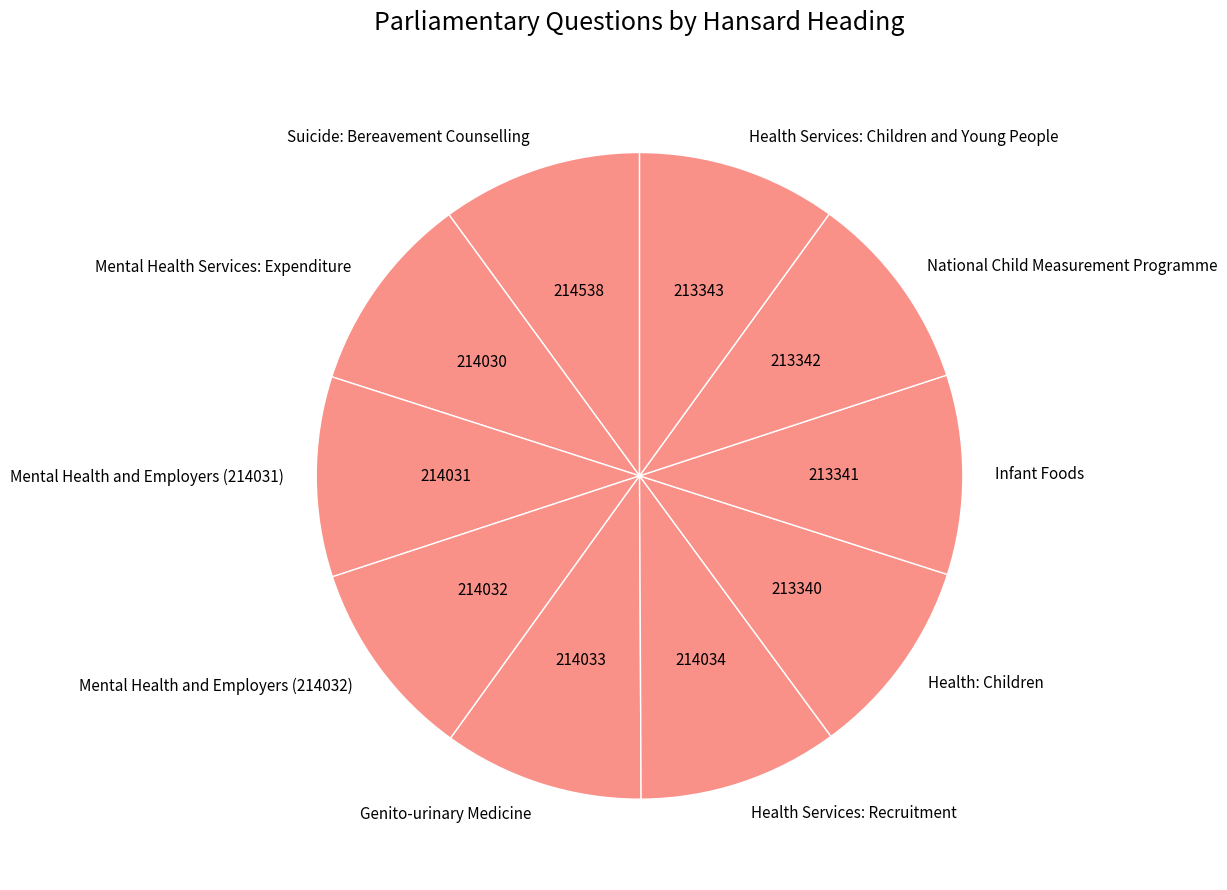

What is the ratio of the value at National Child Measurement Programme to the value at Suicide: Bereavement Counselling?

1.0